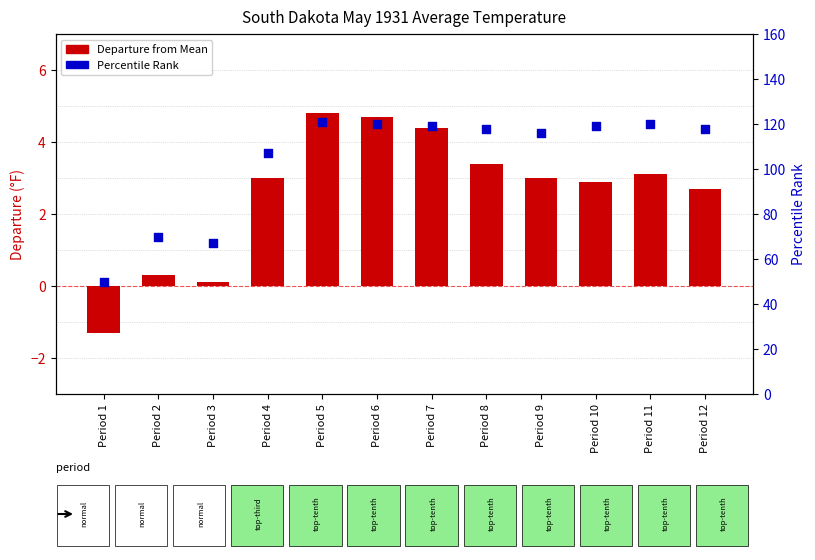

Which series reaches the minimum Y coordinate?

Departure from Mean